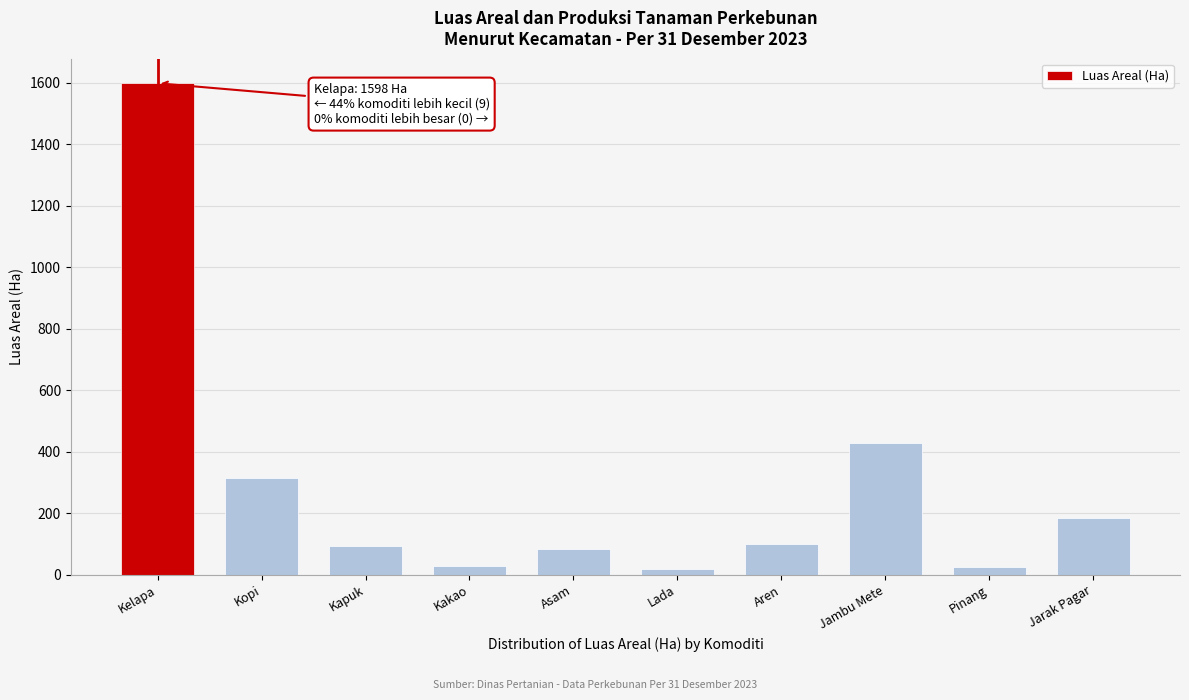

What is the sum of all values?

2878